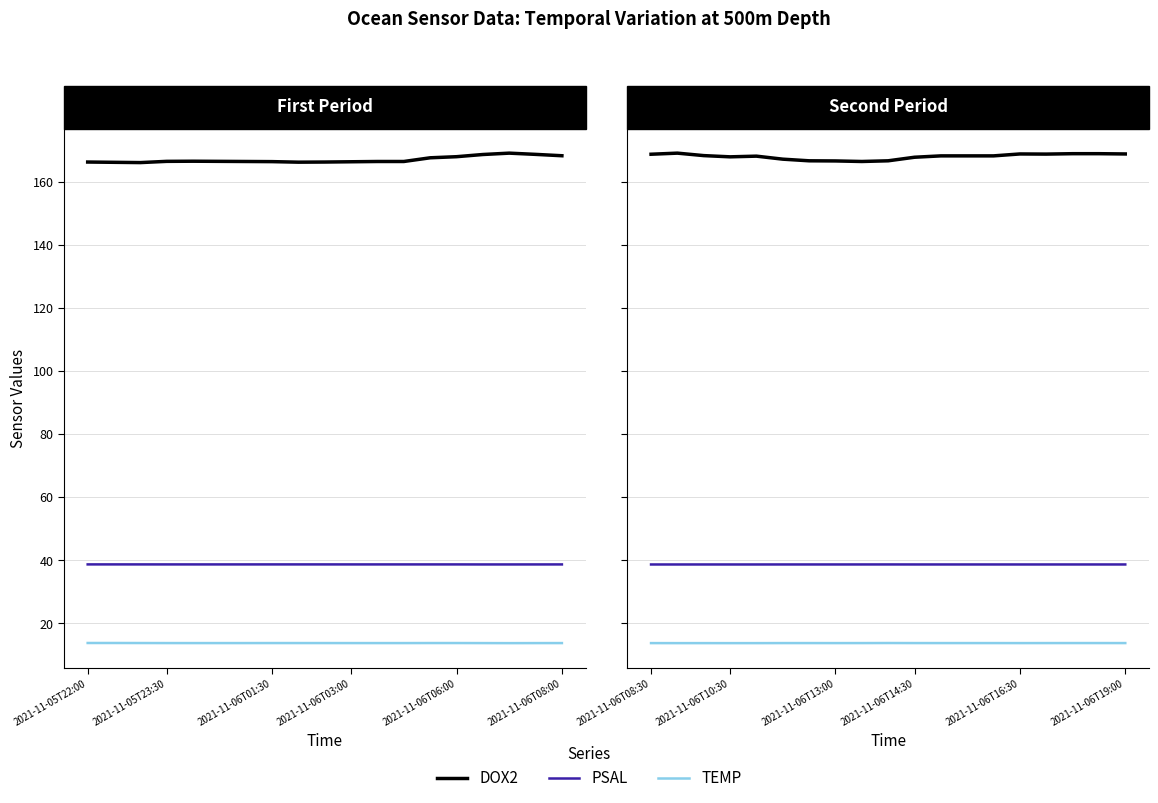

True or false: DOX2 and PSAL intersect in this chart.

False